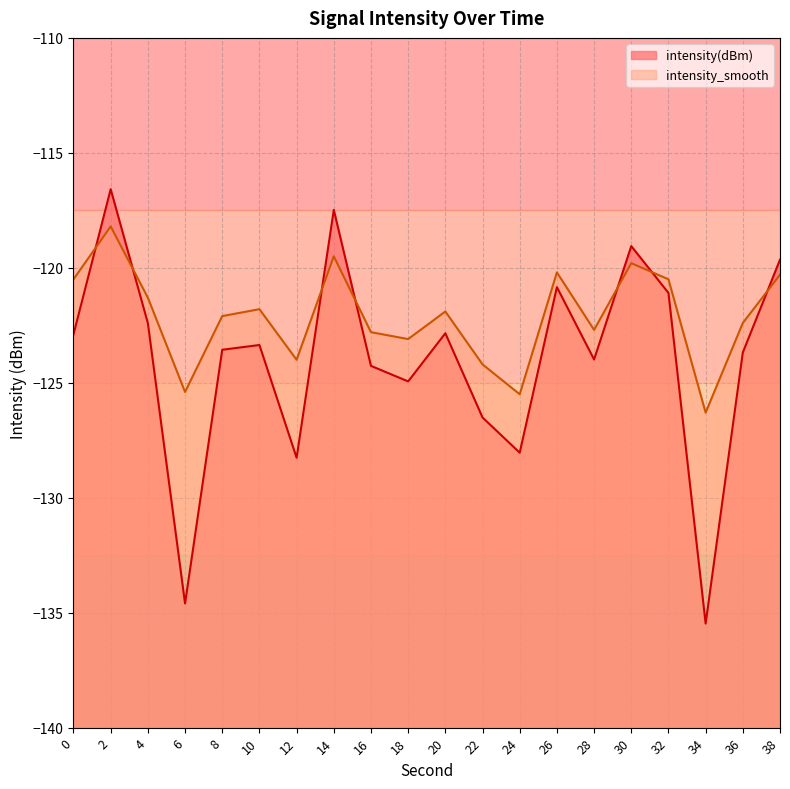

What is the maximum value for intensity(dBm)?

-116.6